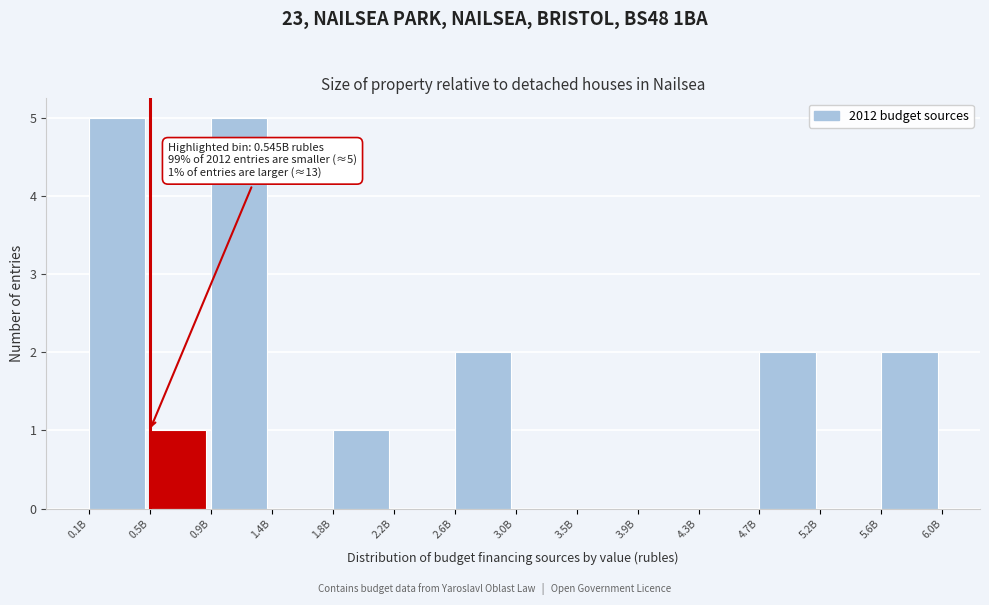

Reading left to right, transcribe all the data shown in this chart.

0.1B=5	0.5B=1	0.9B=5	1.4B=0	1.8B=1	2.2B=0	2.6B=2	3.0B=0	3.5B=0	3.9B=0	4.3B=0	4.7B=2	5.2B=0	5.6B=2